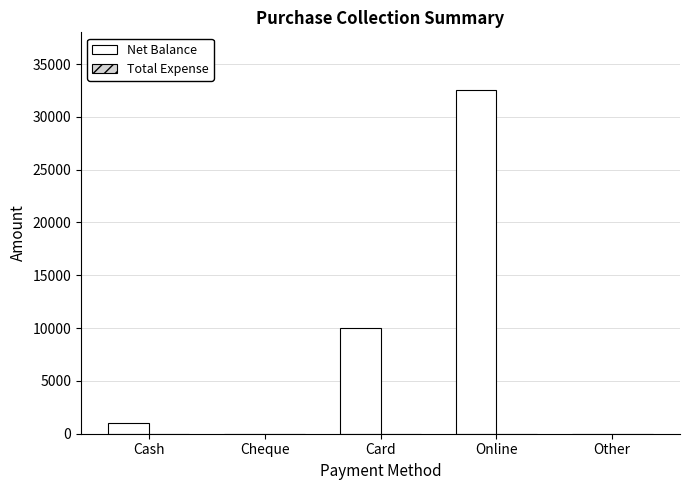

What is the change in value from Cash to Online?

+31499